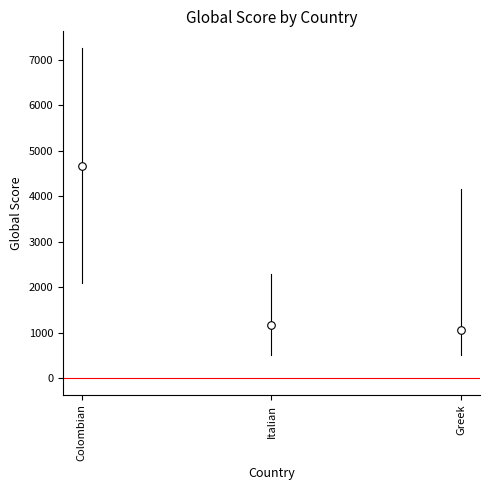

What Y value in the scatter plot is closest to 2868?

1176.9